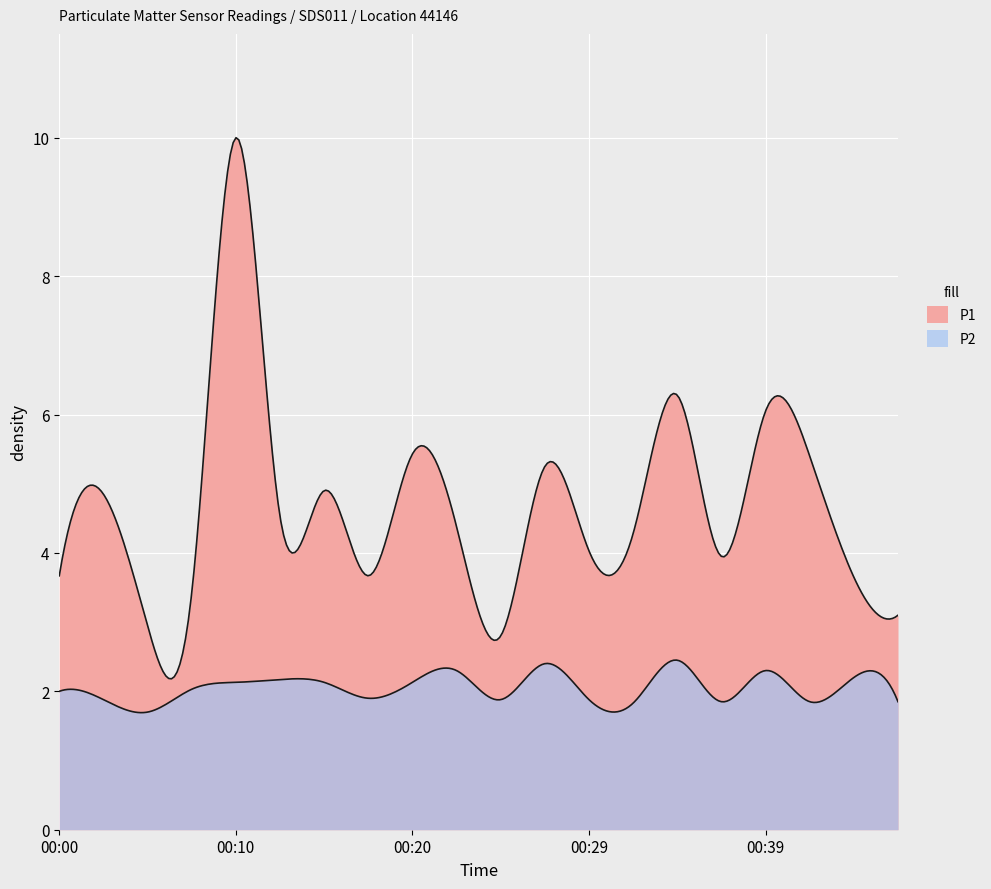

What is the highest value of the P1 series?

10.0